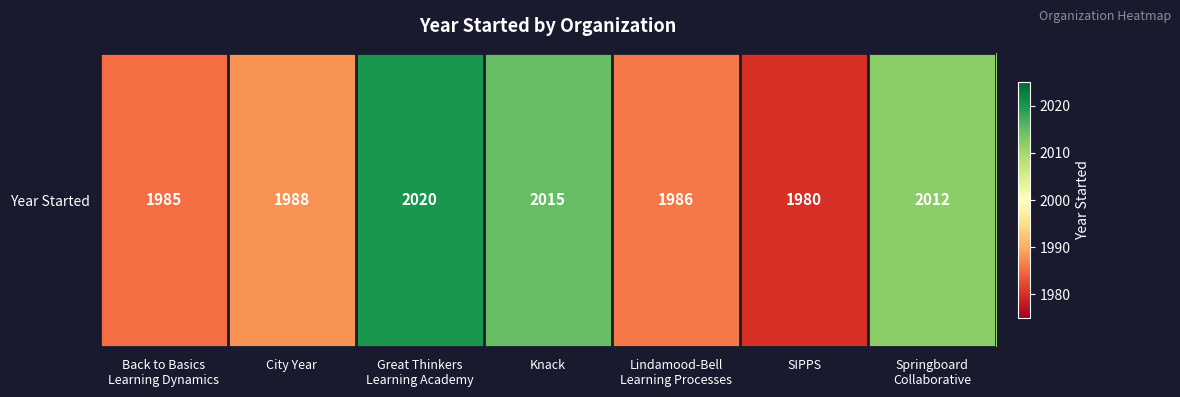

What is the approximate value at Great Thinkers
Learning Academy, to the nearest 10?

2020